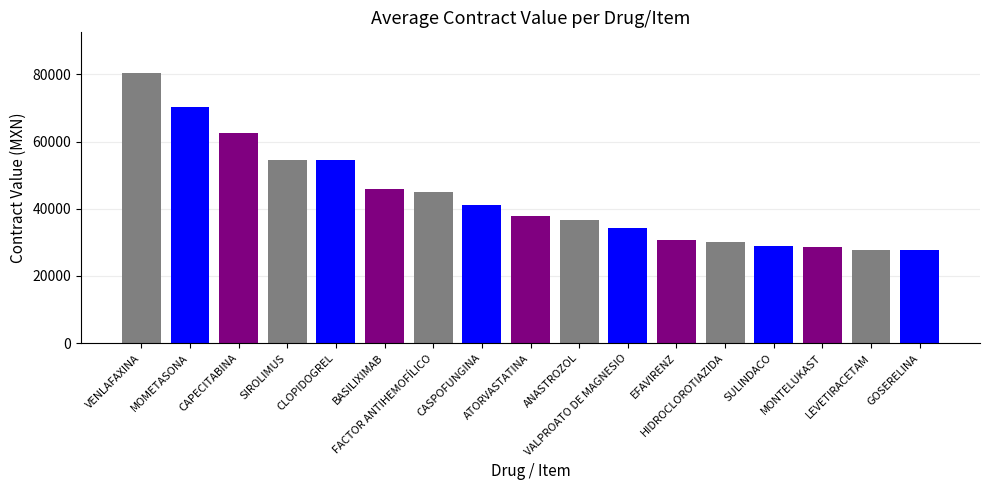

At which category does the chart reach its peak across all series?

VENLAFAXINA